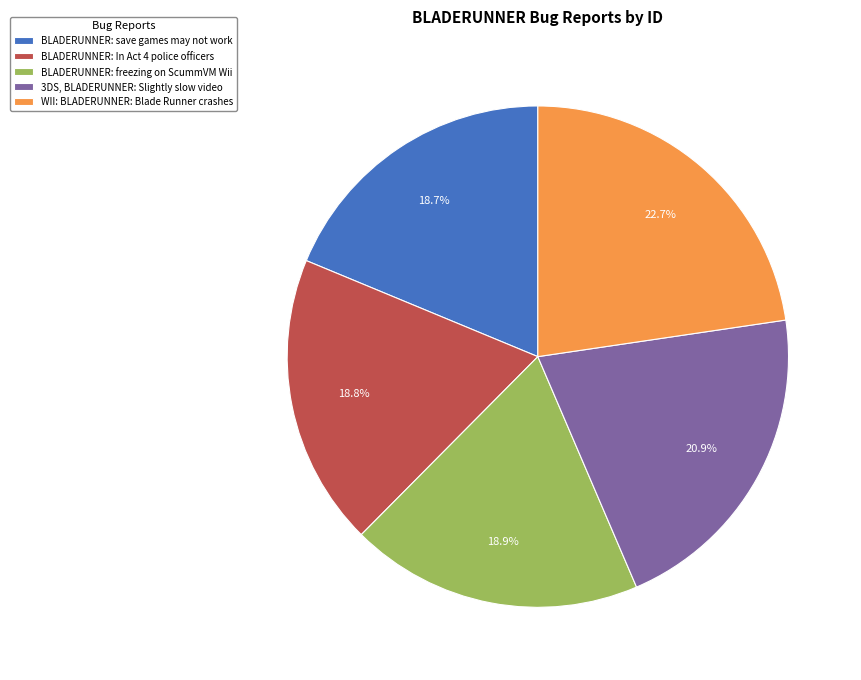

How many segments does this pie chart have?

5